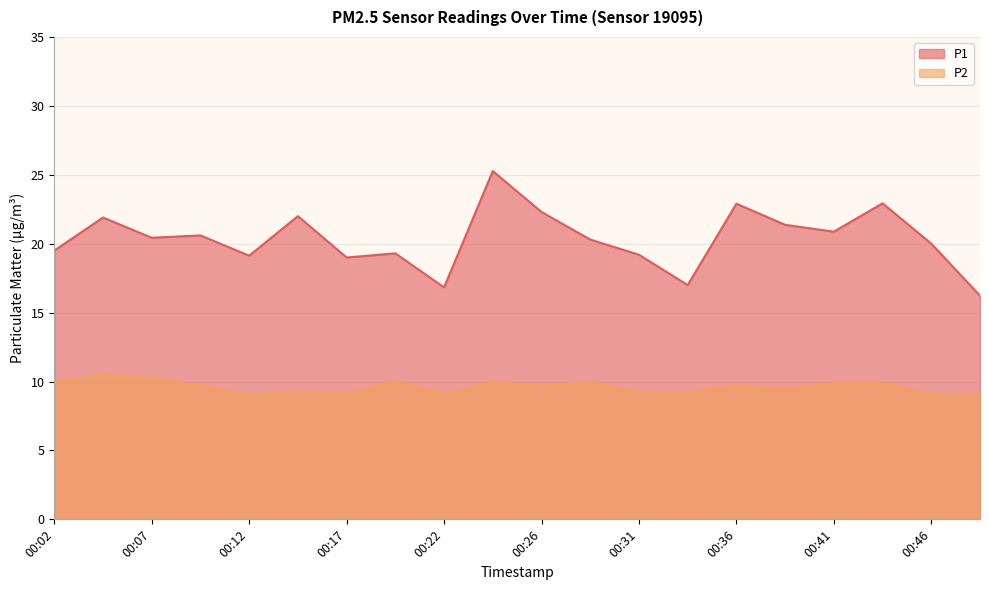

What is the spread (max minus min) of values at 00:19?

9.3